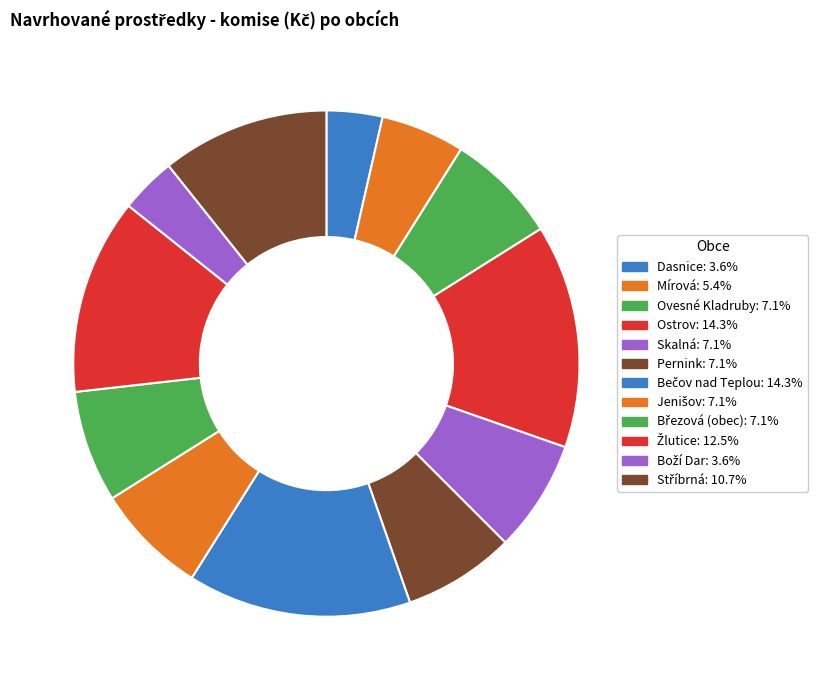

Count the number of slices in the pie.

12